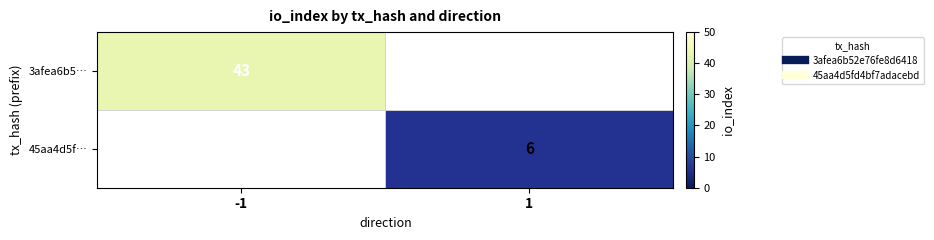

At -1, list the series in order from largest to smallest.

3afea6b5…, 45aa4d5f…